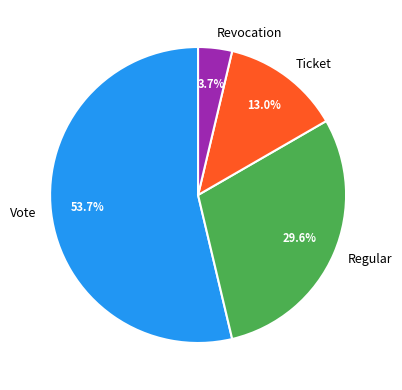

Between Revocation and Ticket, which is larger?

Ticket